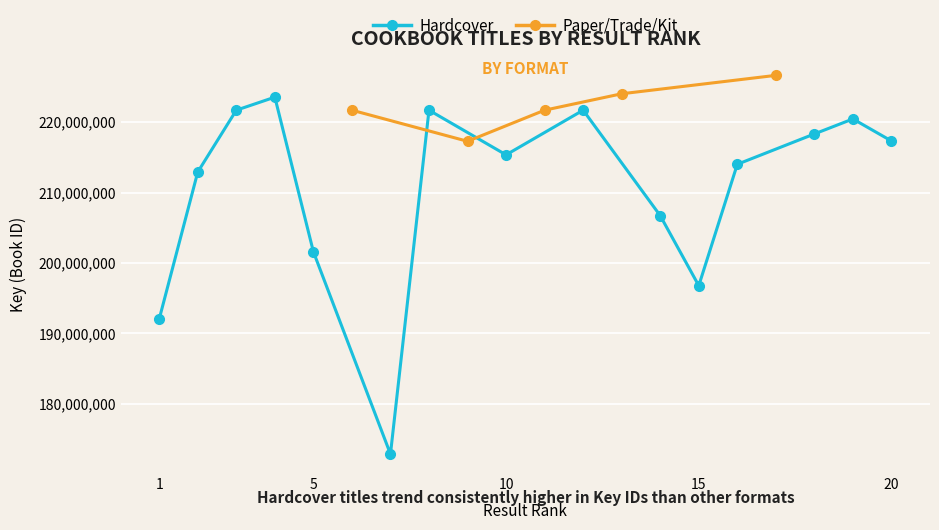

In Hardcover, how many points are lower than both neighbors (excluding endpoints)?

3